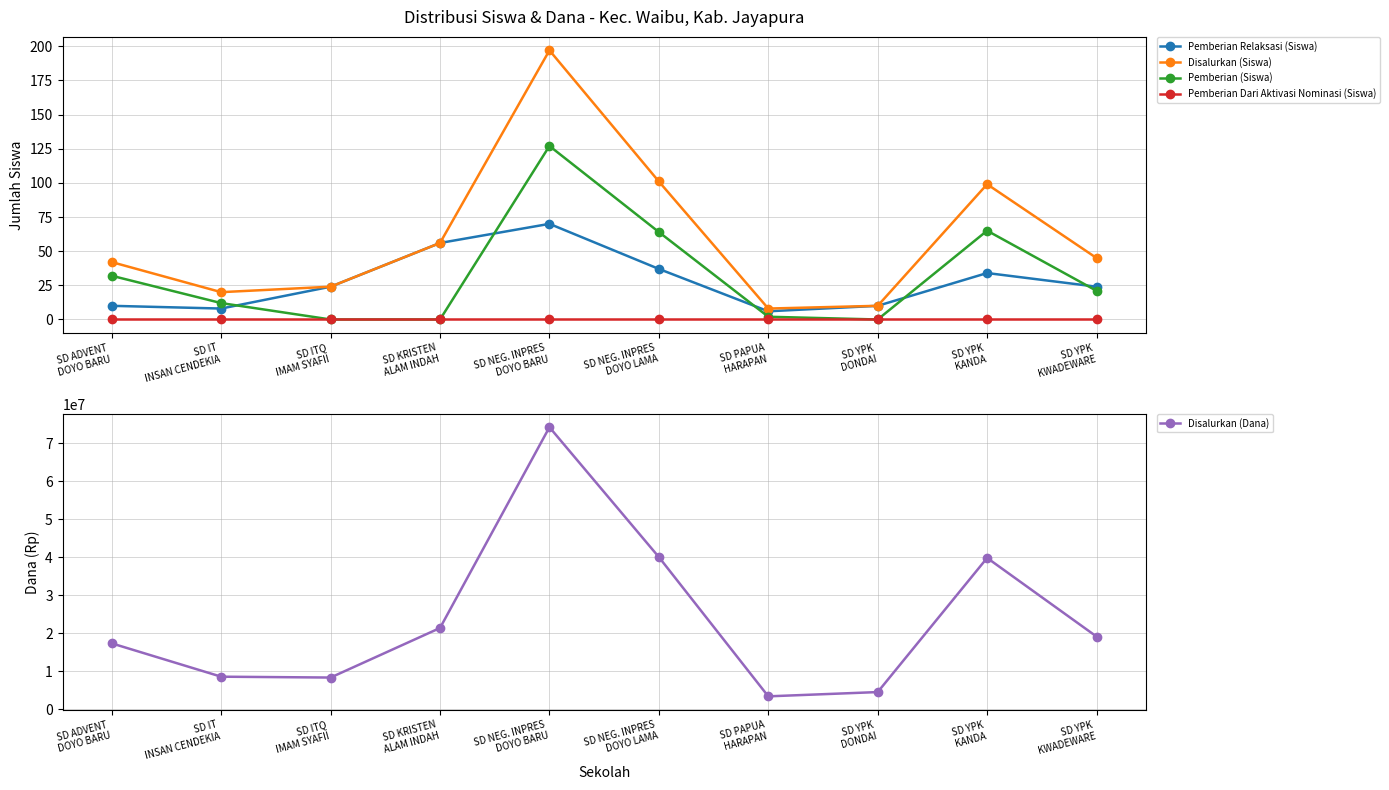

The value of Pemberian (Siswa) at SD ITQ
IMAM SYAFII is -82. True or false?

False